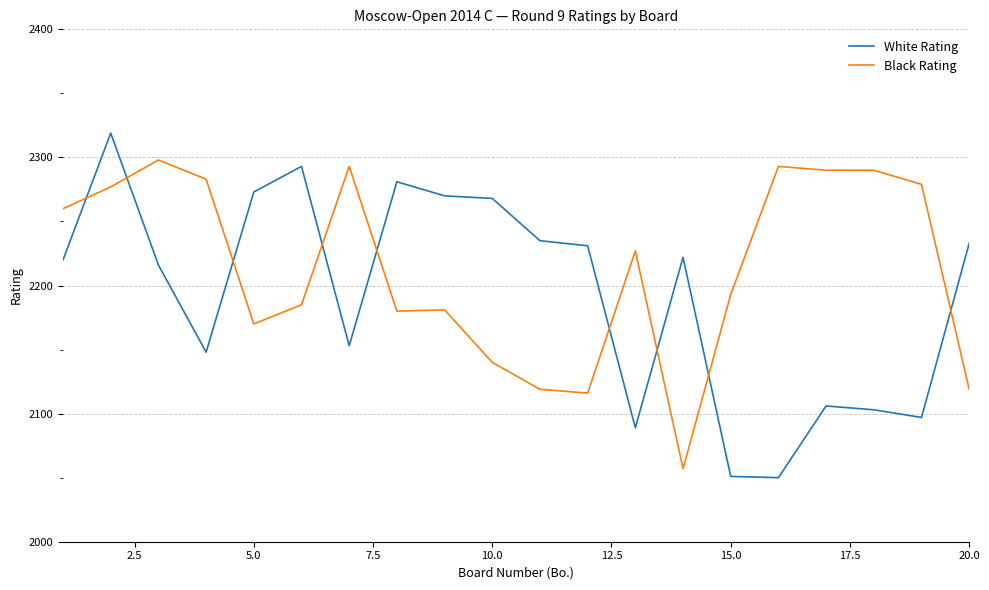

List the series in order of their overall mean, lowest first.

White Rating, Black Rating